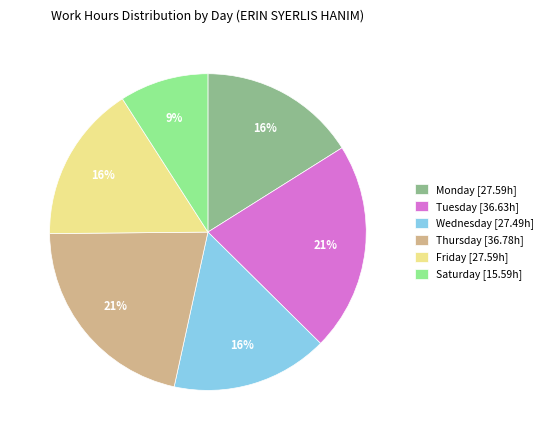

Is it true that Friday [27.59h] is 23% of the pie?

False